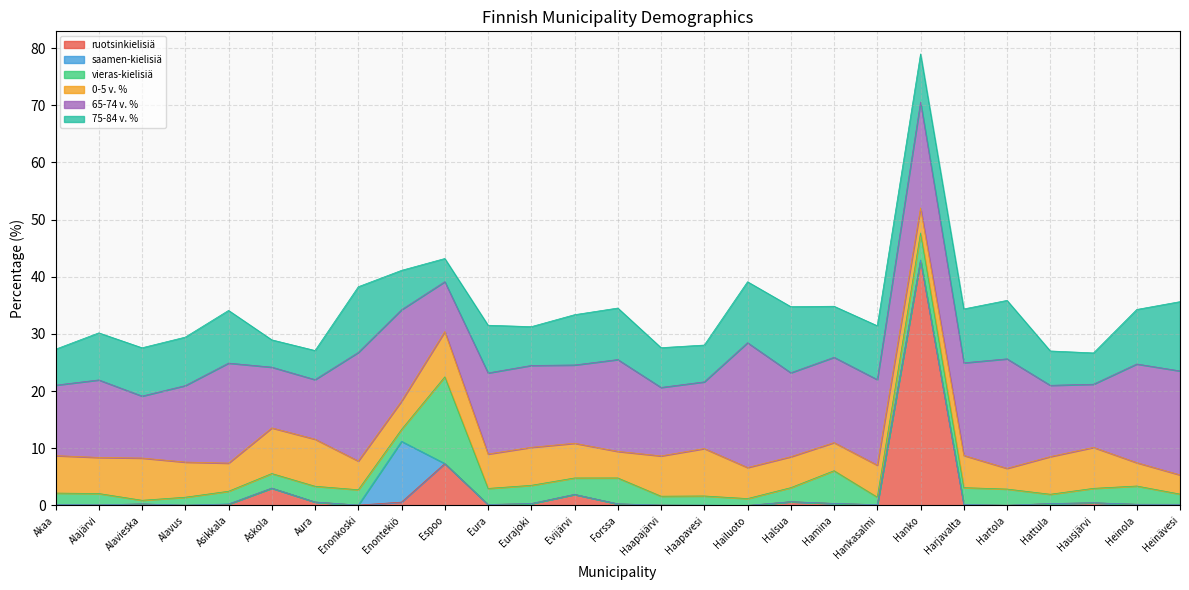

What is the label of the 26th point from the left?

Heinola